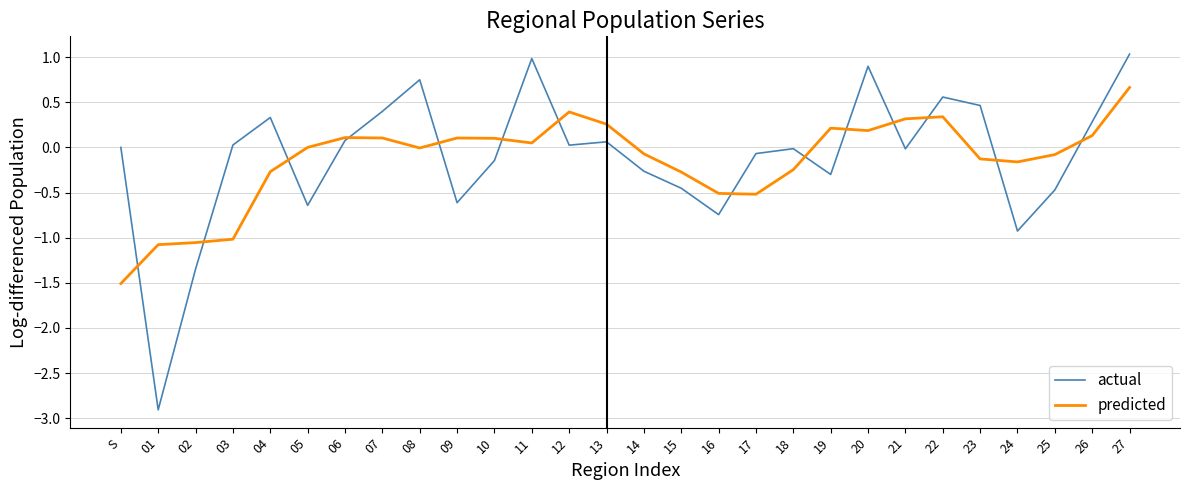

Is the value of actual at 01 greater than the value of predicted at 25?

No